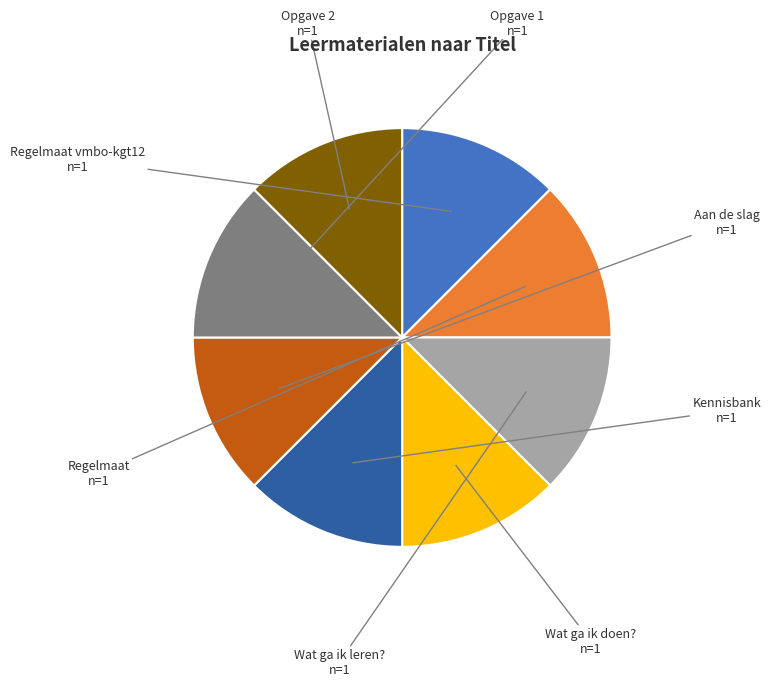

Is it true that Opgave 1 is 6% of the pie?

False